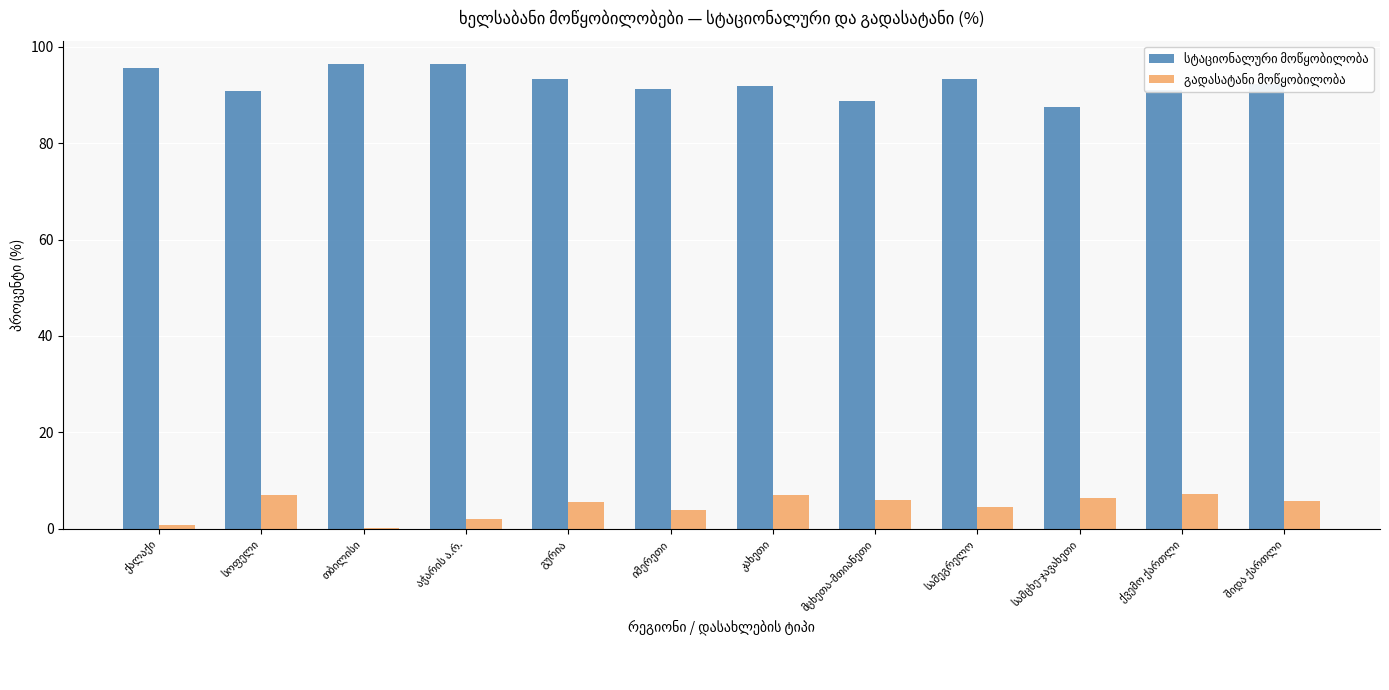

What is the maximum value shown in the chart?

96.4